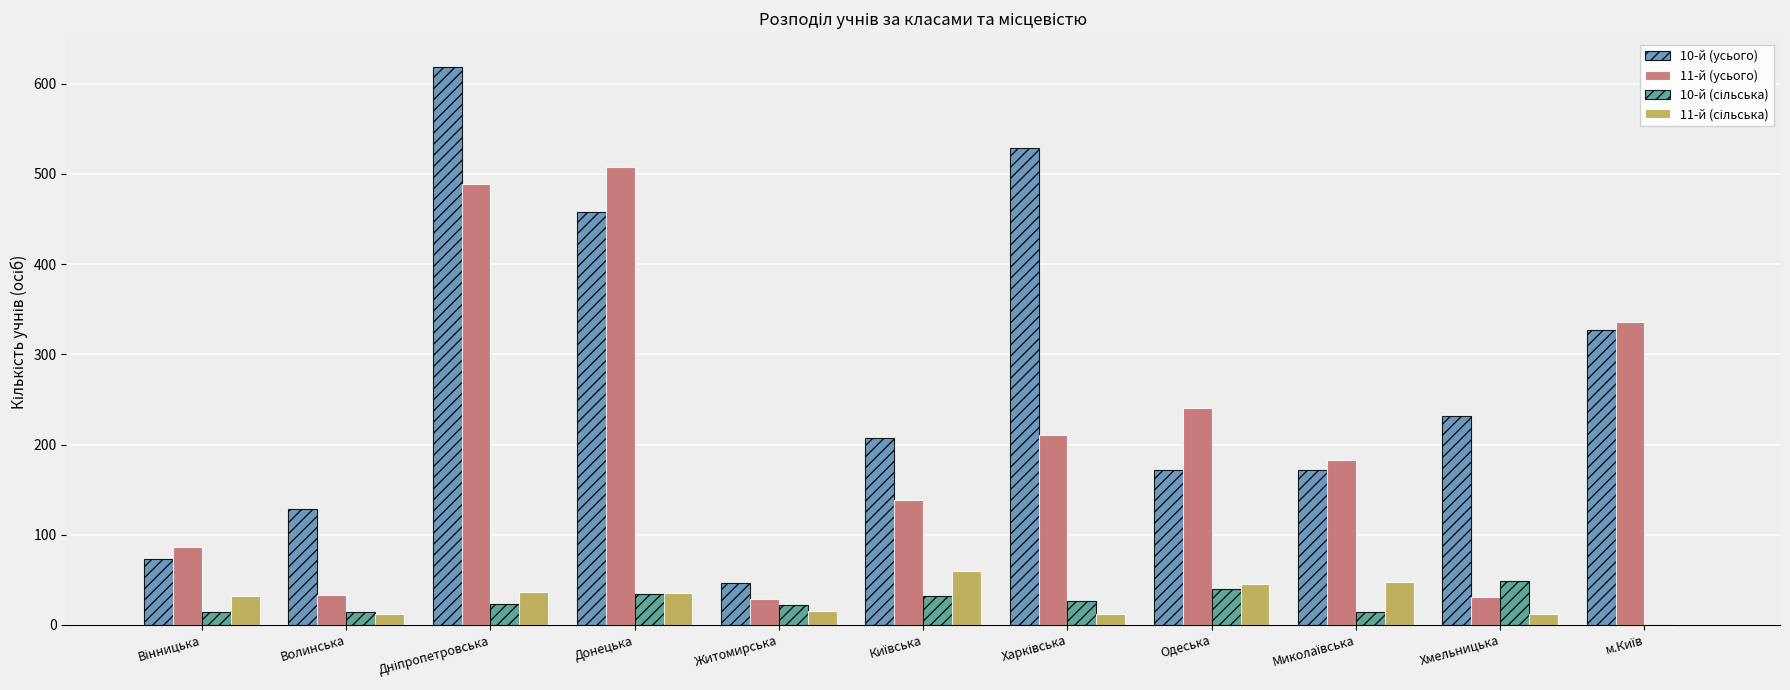

What is the sum of all 11-й (усього) values?

2286